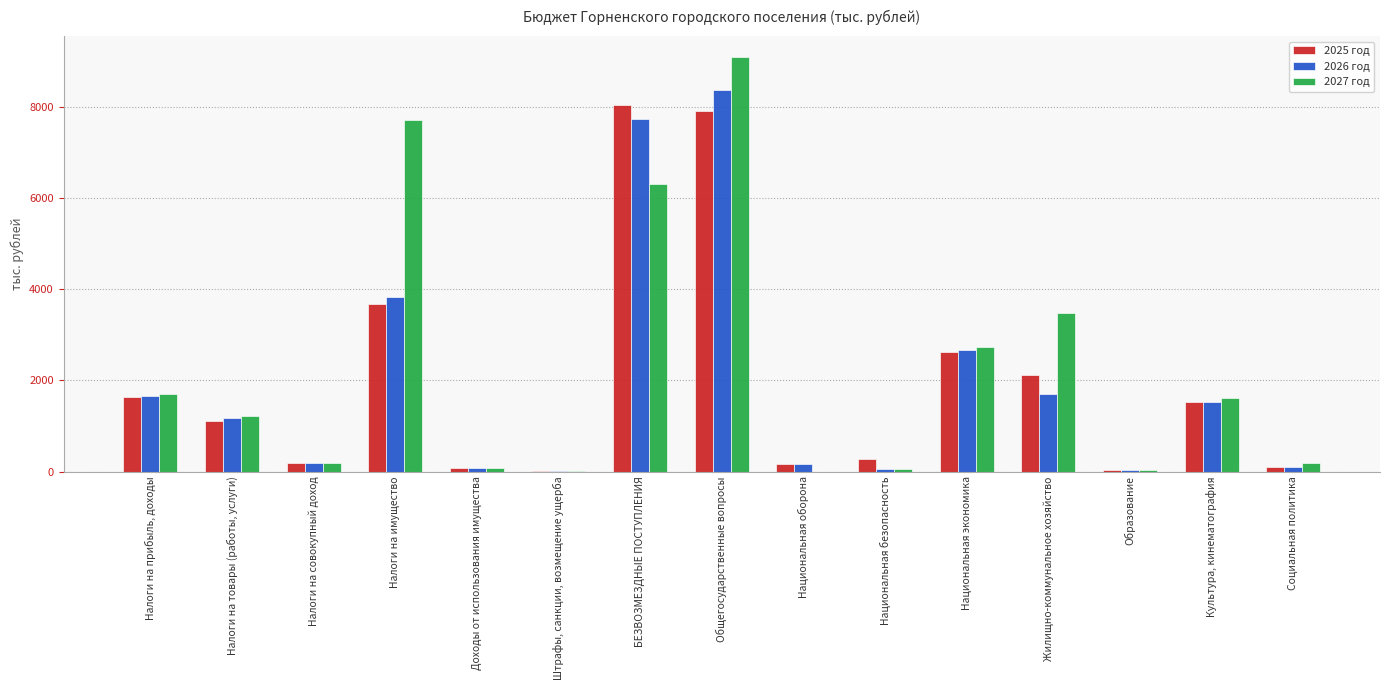

Which series changed the most between Налоги на совокупный доход and Общегосударственные вопросы?

2027 год